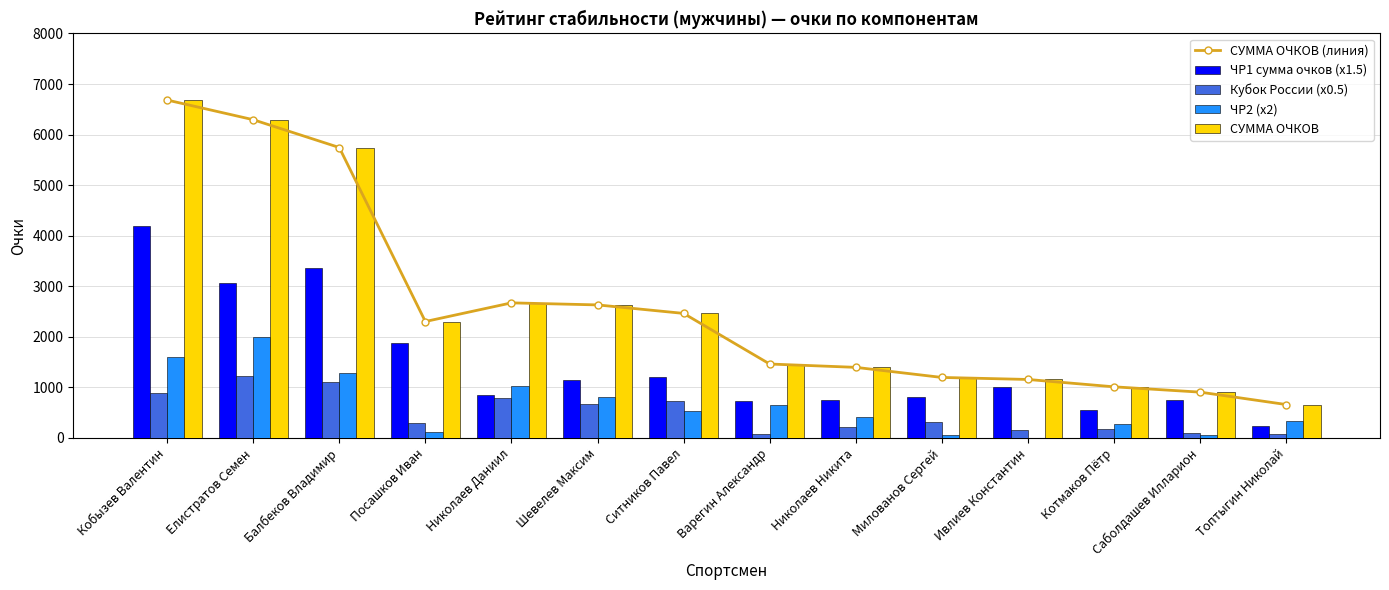

What is the difference between the maximum and minimum values in the ЧР1 сумма очков (x1.5) series?

3961.5